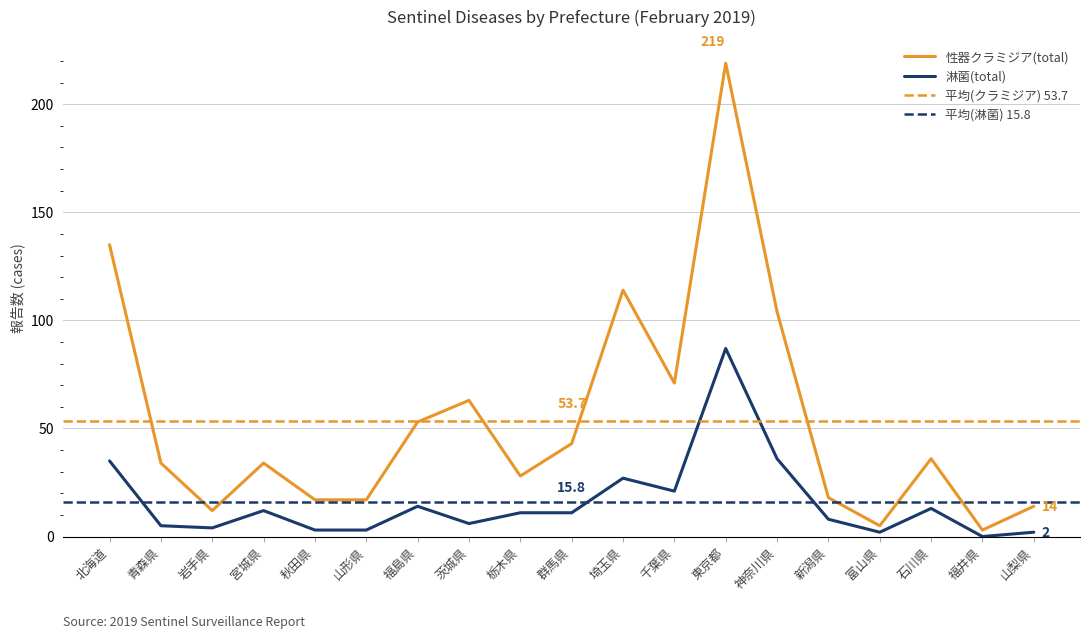

True or false: 性器クラミジア(total) has a value of 28 at 栃木県.

True